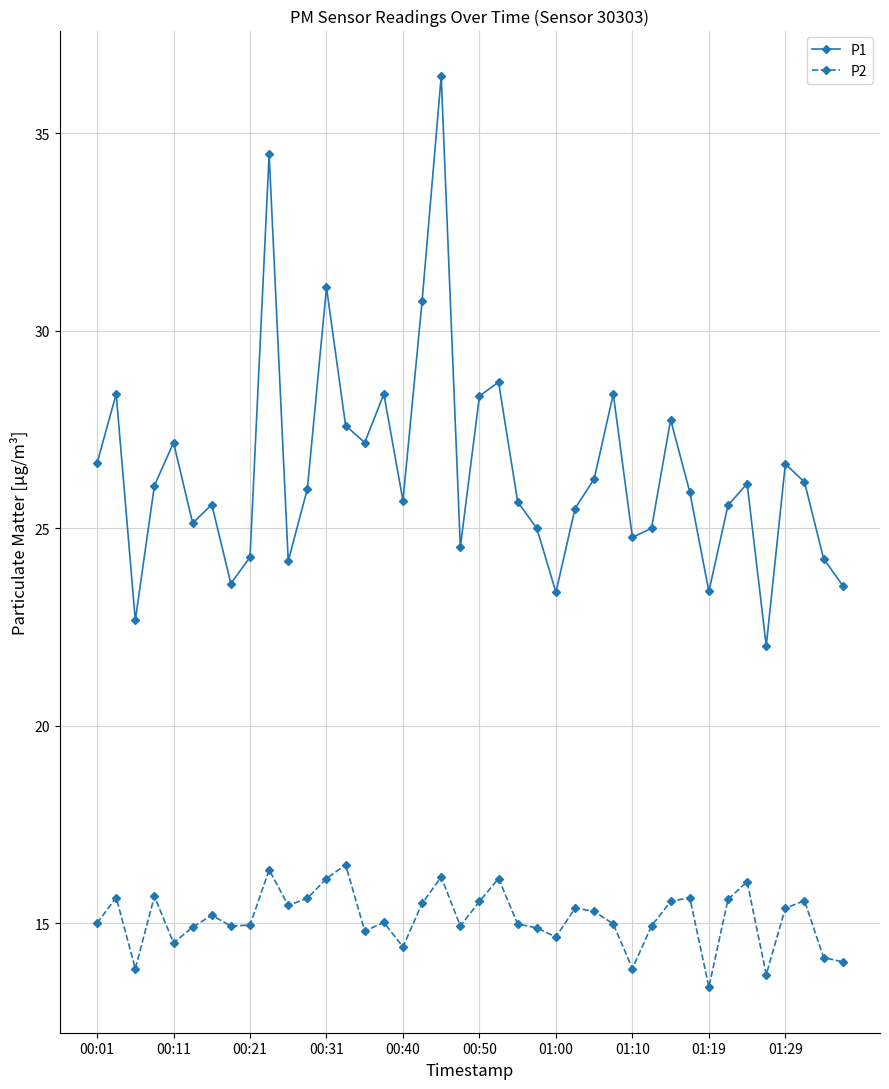

What is the value of the P2 point at the 26th from the left?

15.4